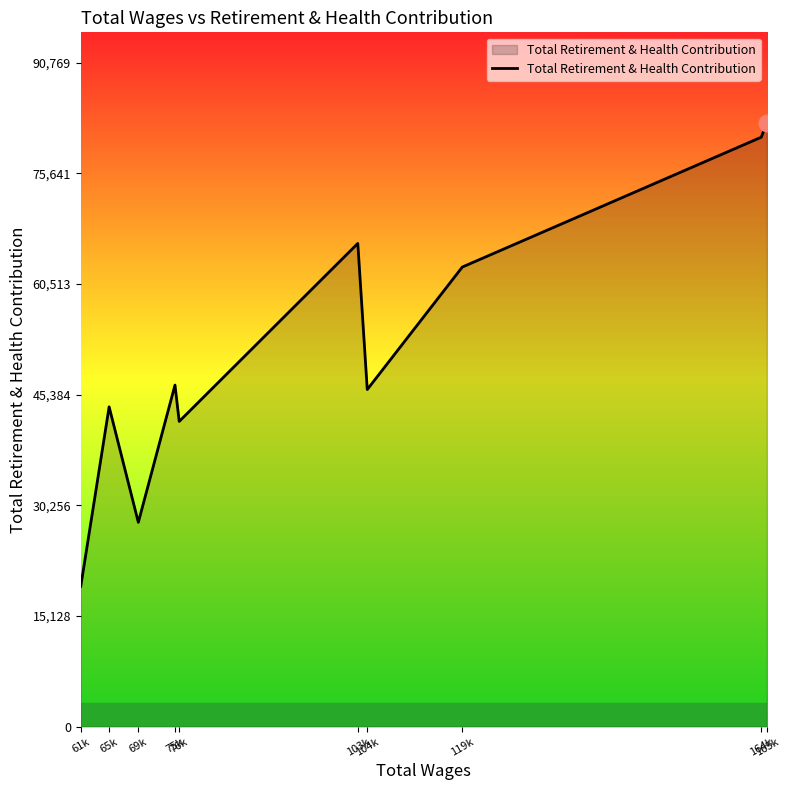

What is the average value?

51727